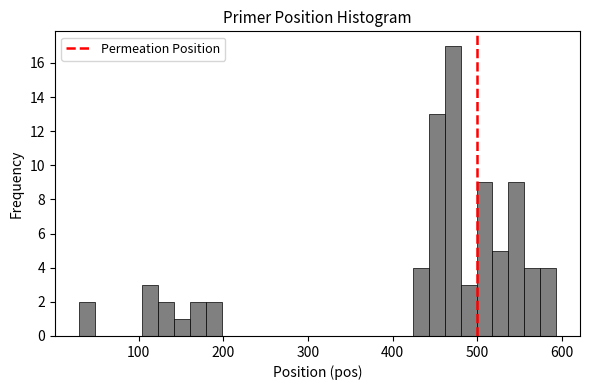

Read against the x-axis, roughly where is the centre of the tallest bar?

470